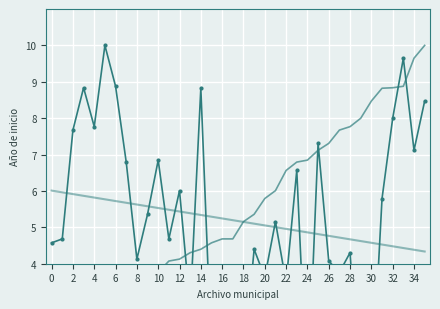

Is this an area chart (filled region under the line)?

No